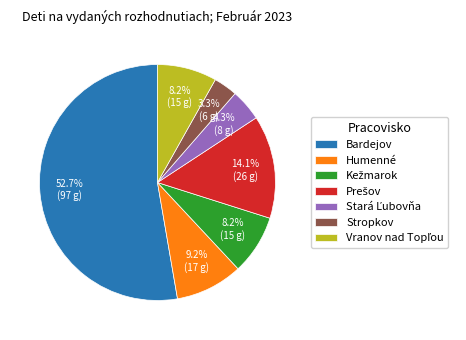

Which category has the smallest portion of the pie?

Stropkov